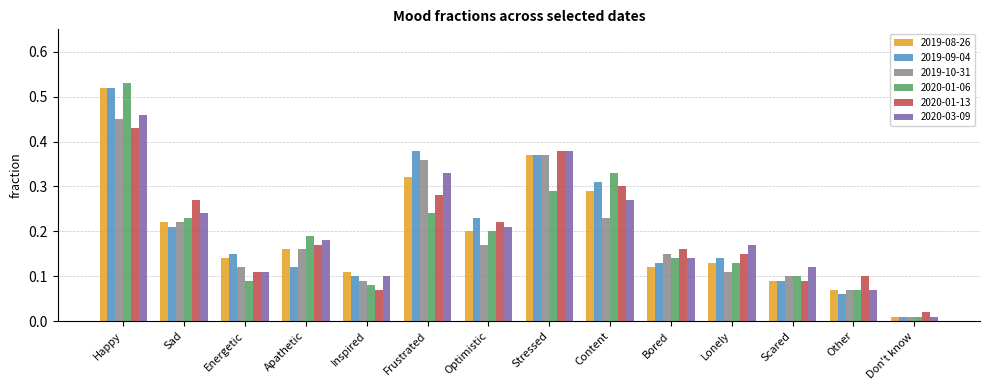

The value of 2020-01-13 at Apathetic is 0.1. True or false?

False